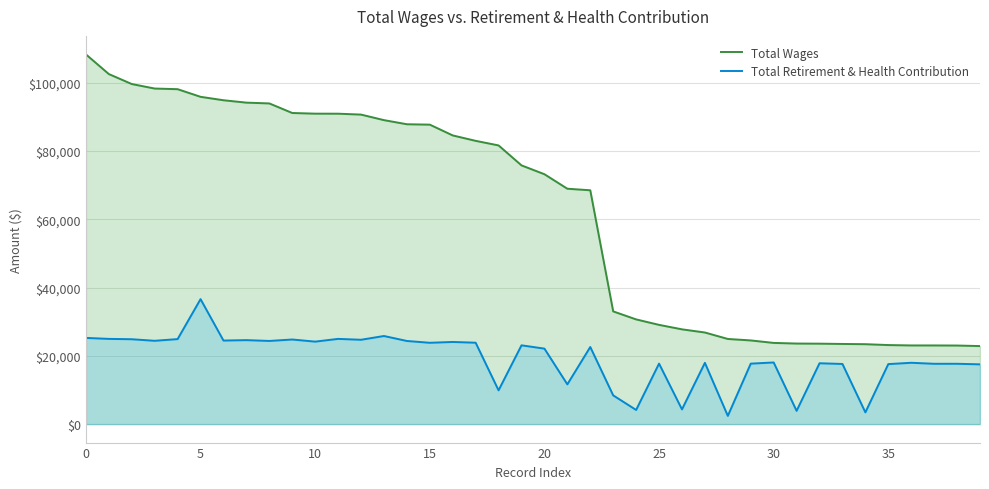

True or false: Total Wages and Total Retirement & Health Contribution intersect in this chart.

False